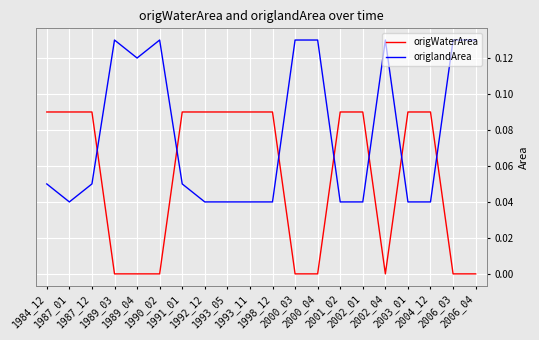

Which series has the largest total across all categories?

origlandArea